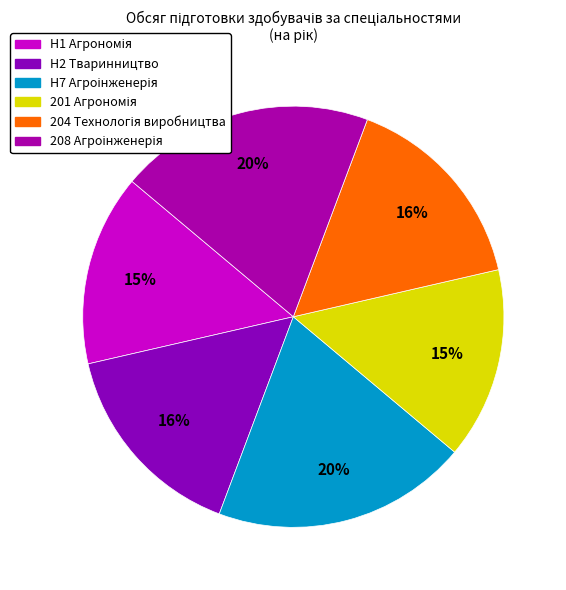

How many slices are in this pie chart?

6